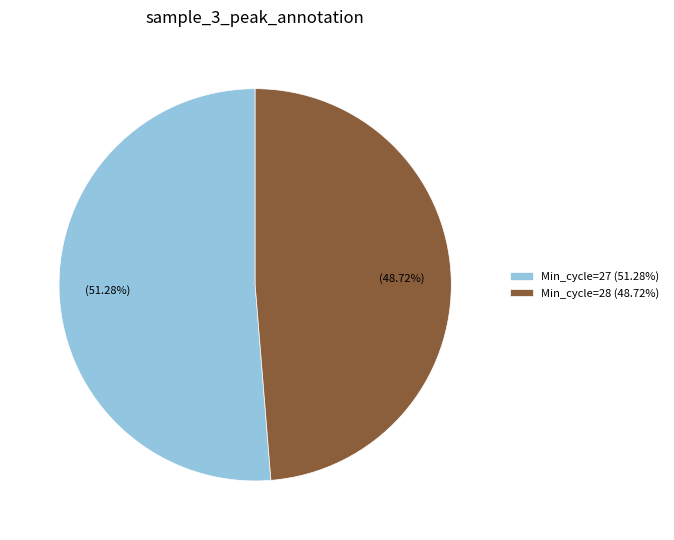

Which slice is the largest?

Min_cycle=27 (51.28%)